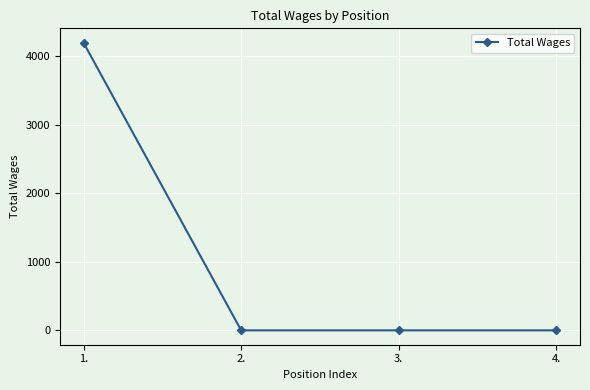

True or false: the data has more than 2 interior local peaks.

False